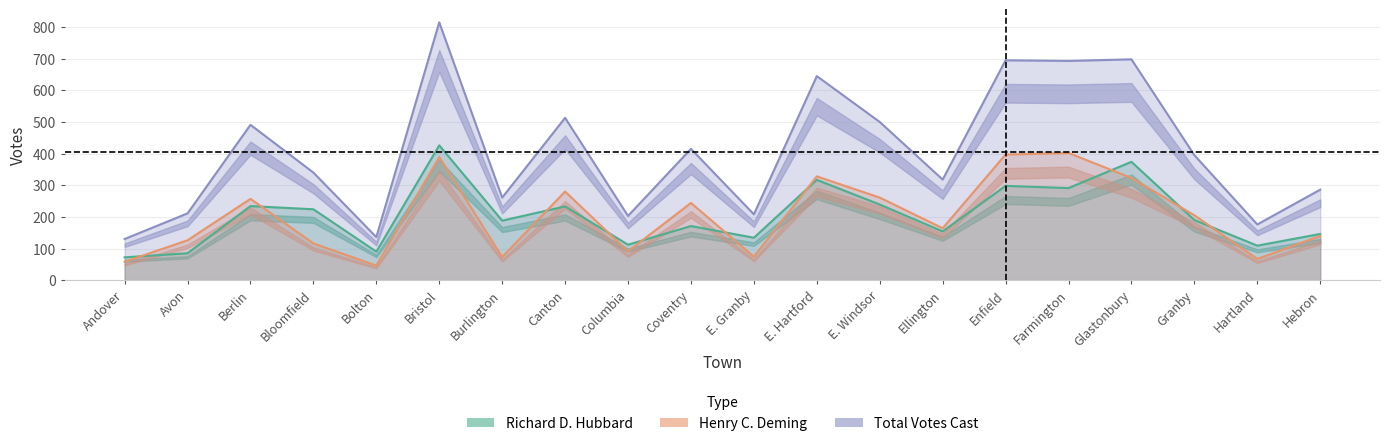

Does the chart have visible grid lines?

Yes